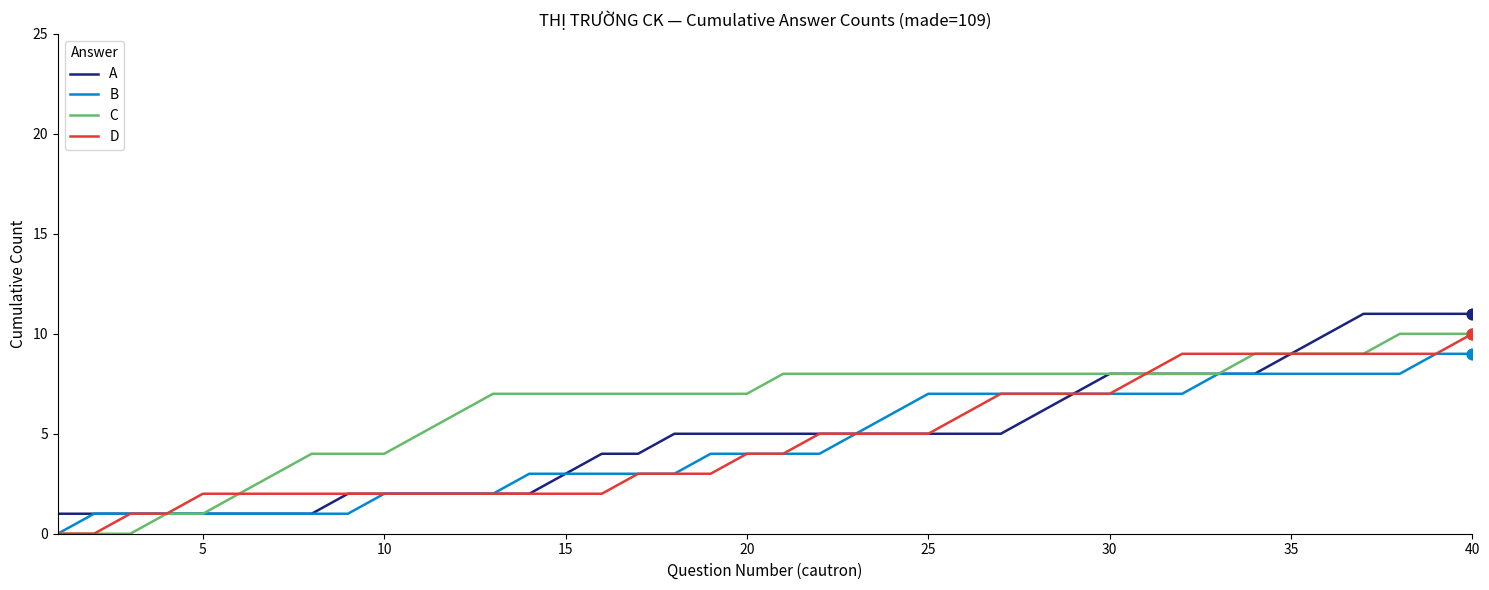

Which series has the largest total across all categories?

C